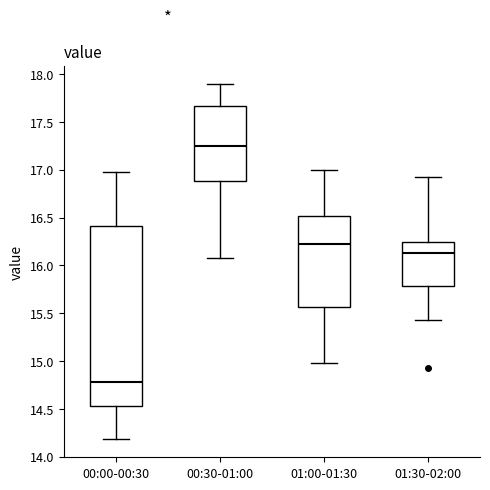

Where is the upper edge of the box for 01:00-01:30 on the y-axis? The values are not printed on the chart, so give them approximately, as read against the axis.

16.50